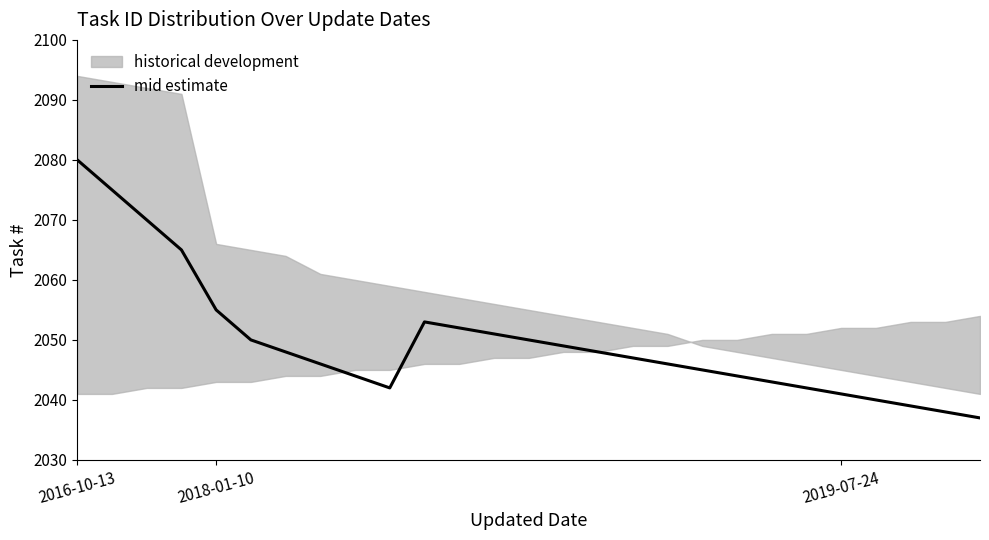

Count the number of values greater than 2047.

13